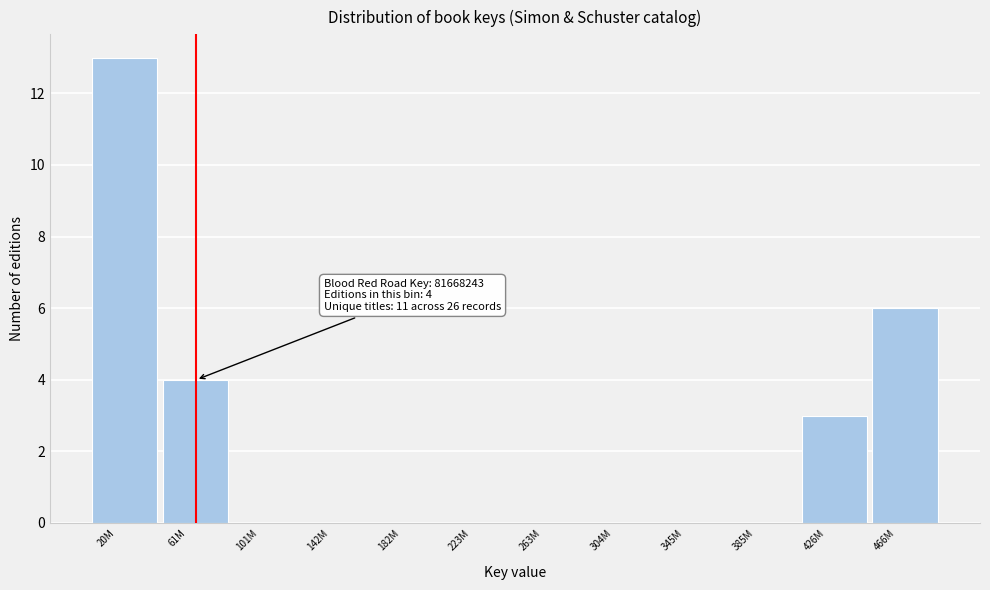

What is the greatest value displayed?

13